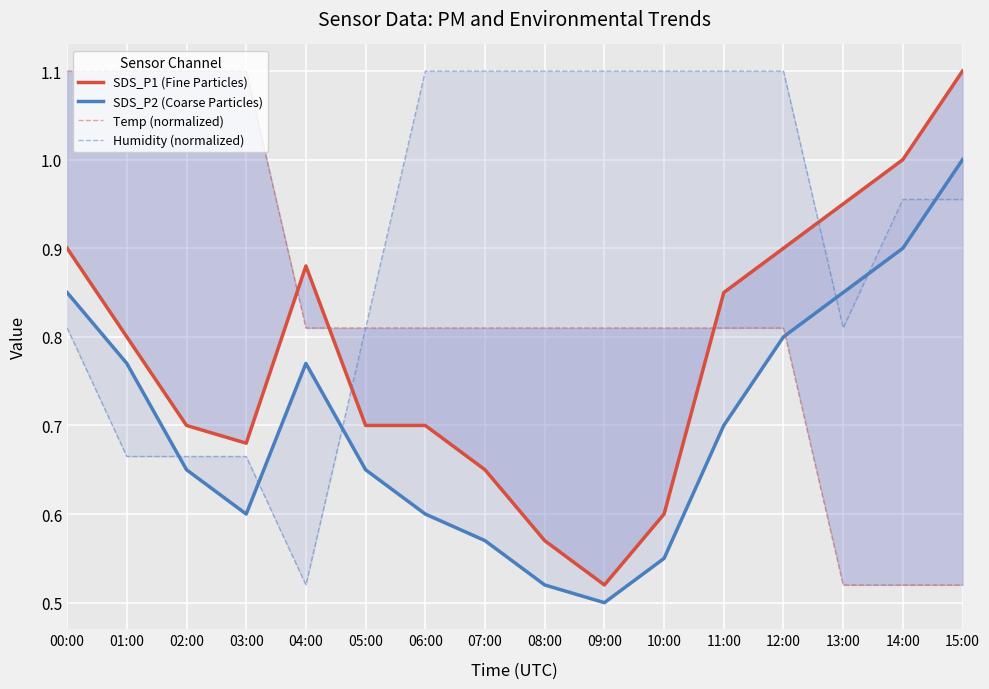

The value of SDS_P1 (Fine Particles) at 06:00 is 0.7. True or false?

True